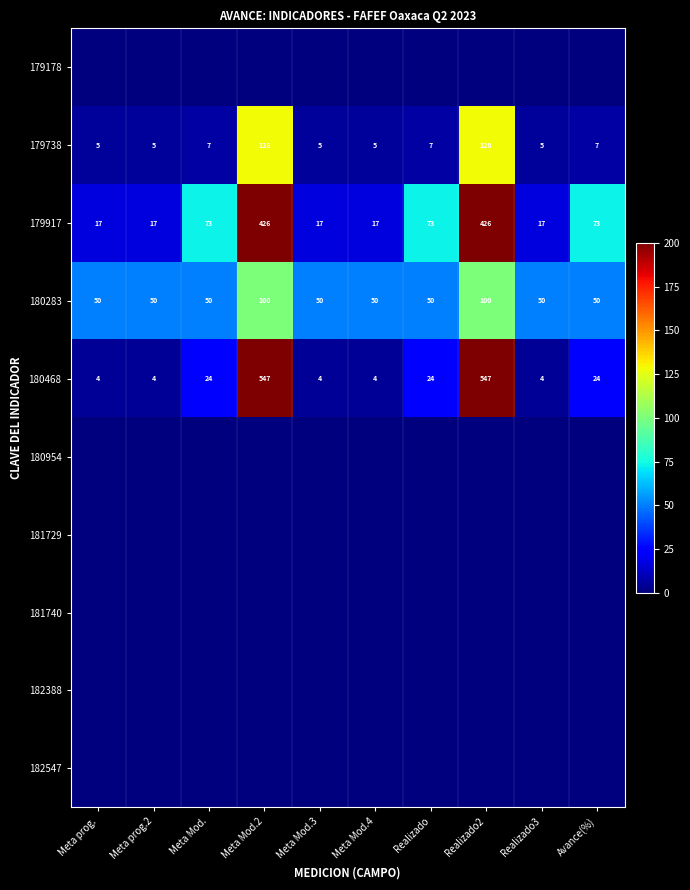

What is the sum of the 180283 values at Meta Mod.2 and Meta Mod.?

150